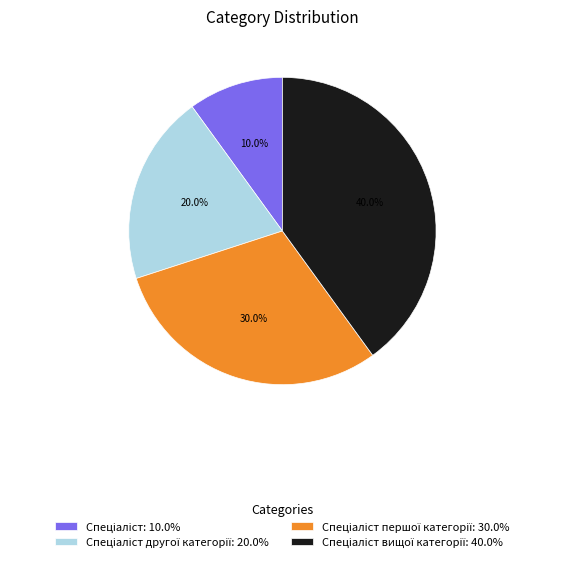

Does any single category account for the majority?

No